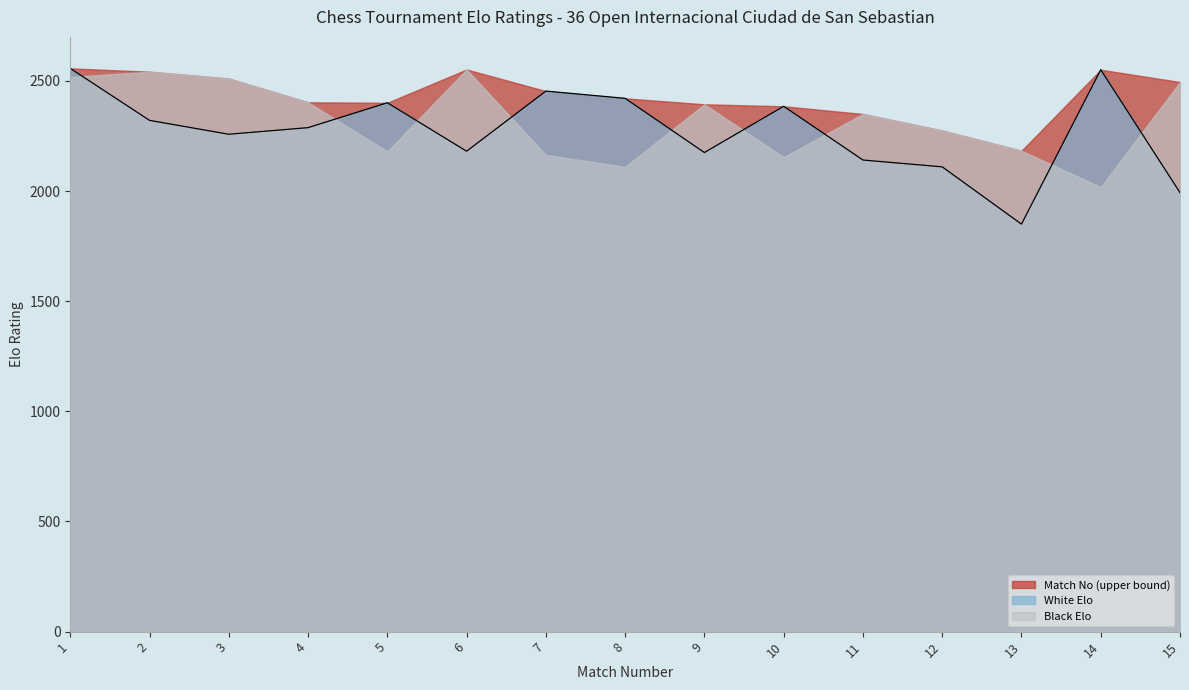

What are all the series names shown in the legend?

Match No (upper bound), White Elo, Black Elo